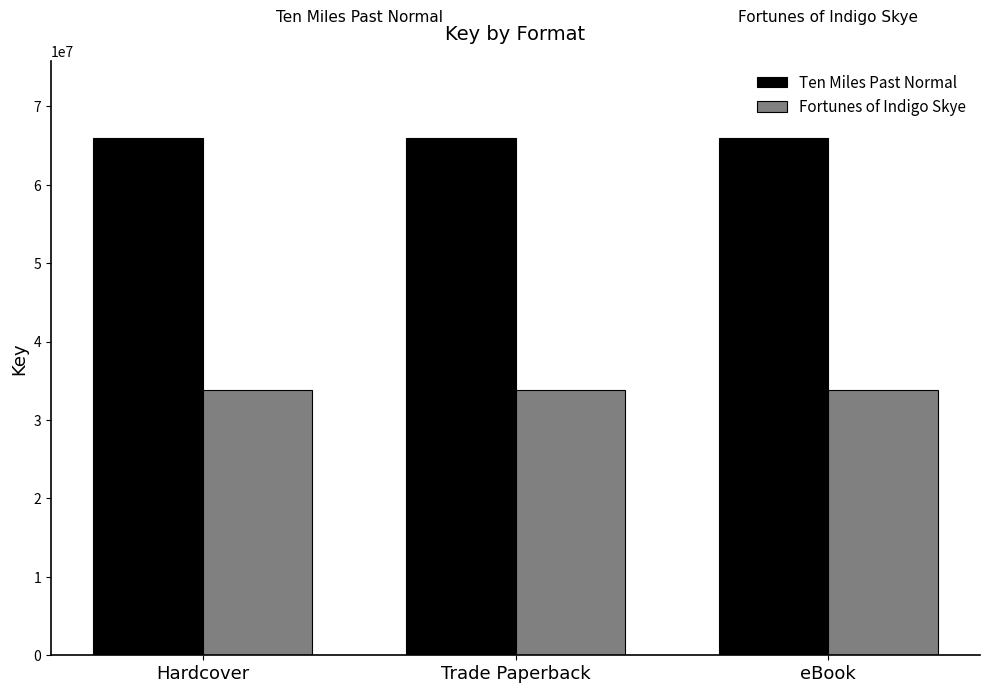

What is the difference between the highest and lowest values at Hardcover?

32135411